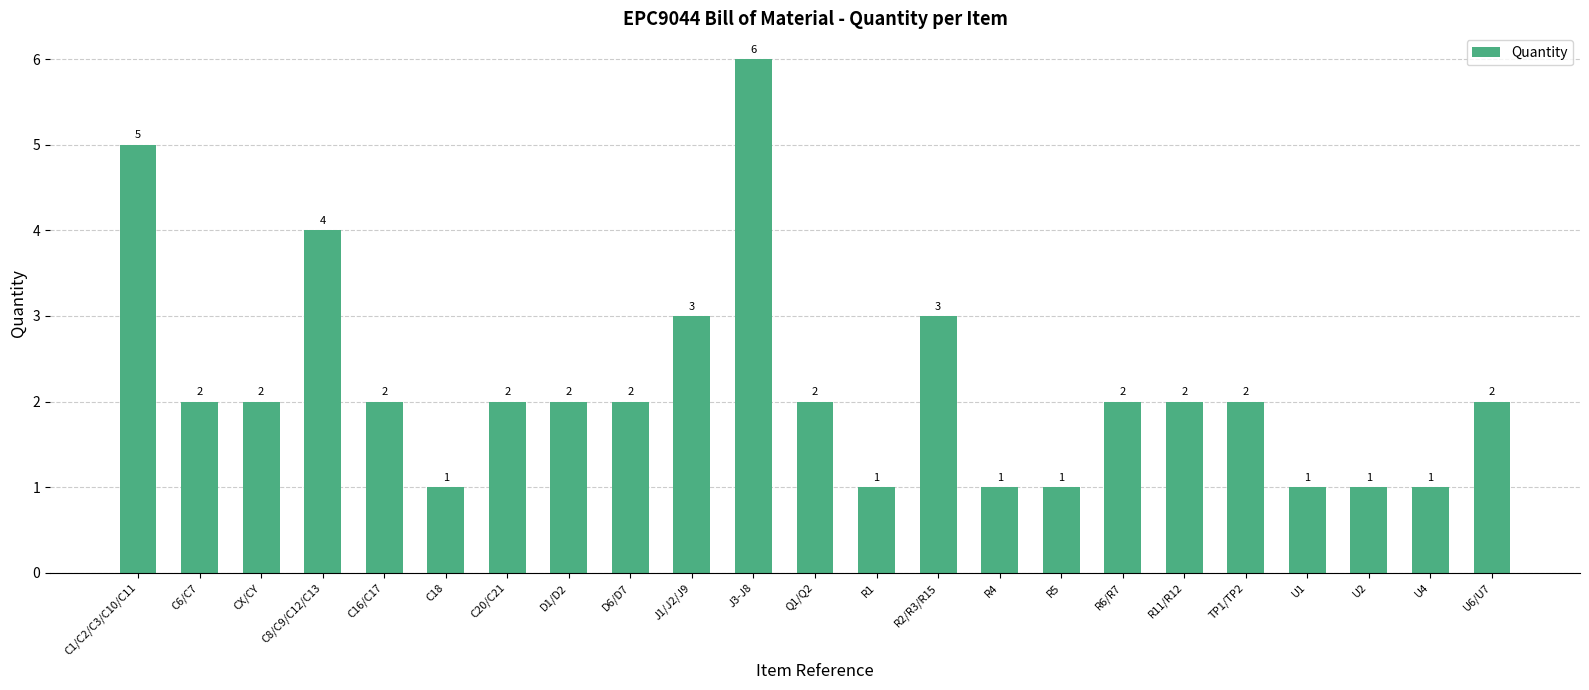

At which label does the data first exceed 2?

C1/C2/C3/C10/C11